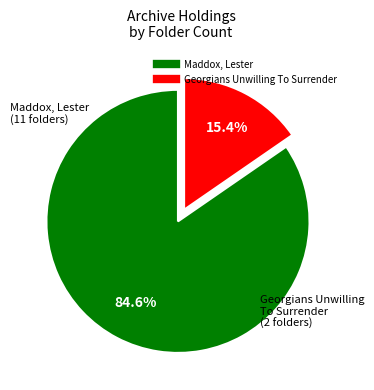

Is there a majority slice in this chart?

Yes